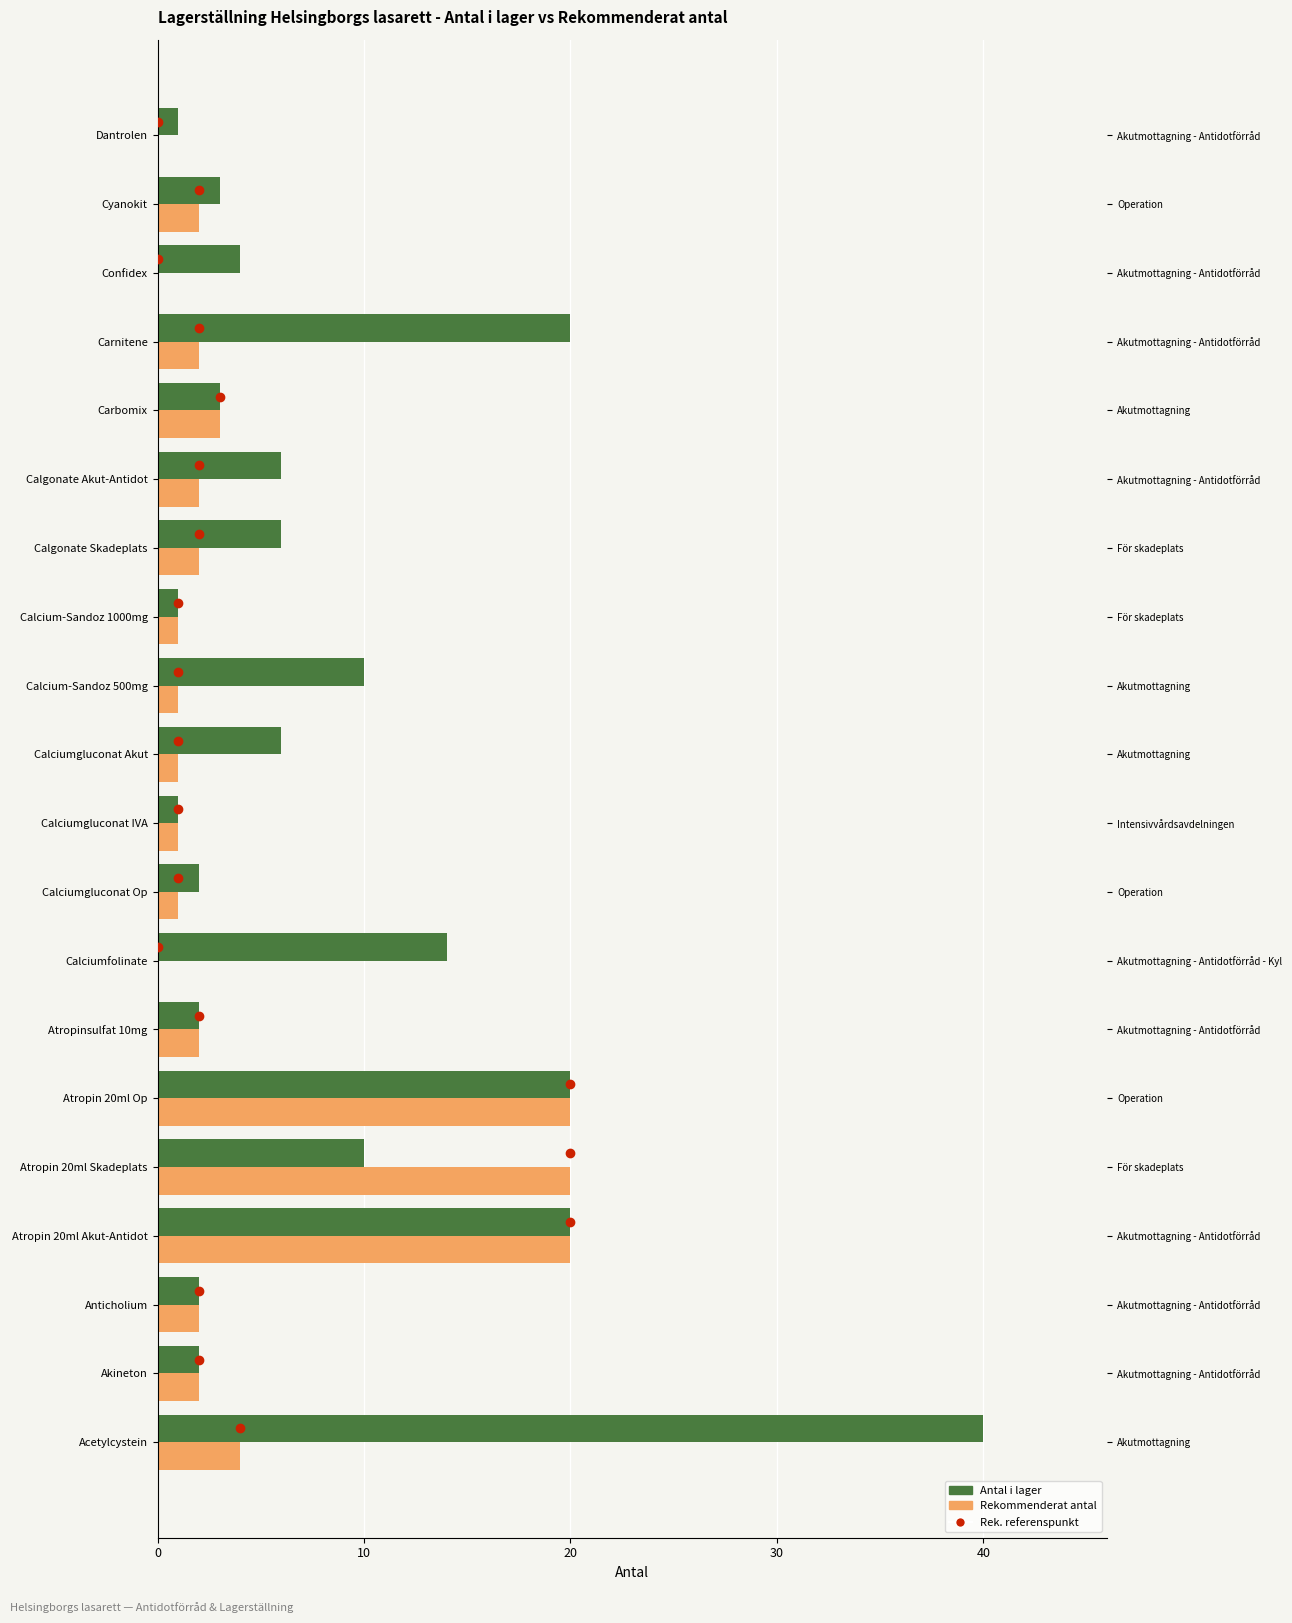

Rank the series at Calgonate Akut-Antidot from lowest to highest value.

Rekommenderat antal, Antal i lager